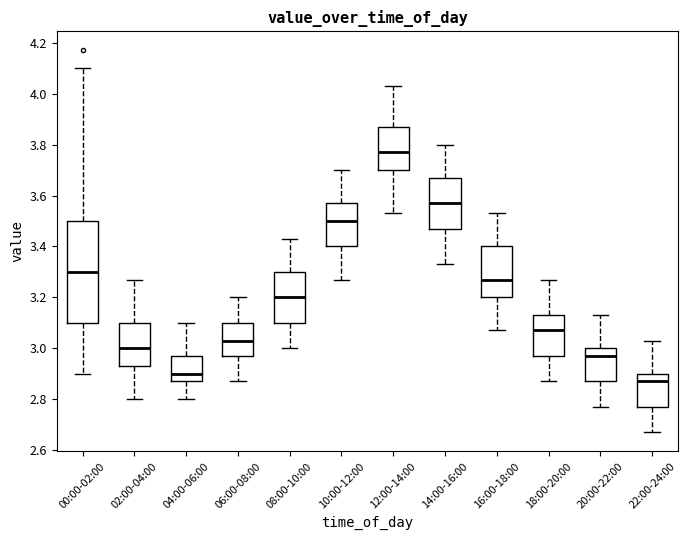

Reading left to right, read every box against the y-axis: the position of its median line, the range the box covers, and the ends of its whiskers. The values are not printed on the chart, so give them approximately, as read against the axis.

00:00-02:00: median 3.30, box 3.10 to 3.50, whiskers 2.90 to 4.10
02:00-04:00: median 3.00, box 2.94 to 3.10, whiskers 2.80 to 3.28
04:00-06:00: median 2.90, box 2.88 to 2.98, whiskers 2.80 to 3.10
06:00-08:00: median 3.04, box 2.98 to 3.10, whiskers 2.88 to 3.20
08:00-10:00: median 3.20, box 3.10 to 3.30, whiskers 3.00 to 3.44
10:00-12:00: median 3.50, box 3.40 to 3.58, whiskers 3.28 to 3.70
12:00-14:00: median 3.78, box 3.70 to 3.88, whiskers 3.54 to 4.04
14:00-16:00: median 3.58, box 3.48 to 3.68, whiskers 3.34 to 3.80
16:00-18:00: median 3.28, box 3.20 to 3.40, whiskers 3.08 to 3.54
18:00-20:00: median 3.08, box 2.98 to 3.14, whiskers 2.88 to 3.28
20:00-22:00: median 2.98, box 2.88 to 3.00, whiskers 2.78 to 3.14
22:00-24:00: median 2.88, box 2.78 to 2.90, whiskers 2.68 to 3.04